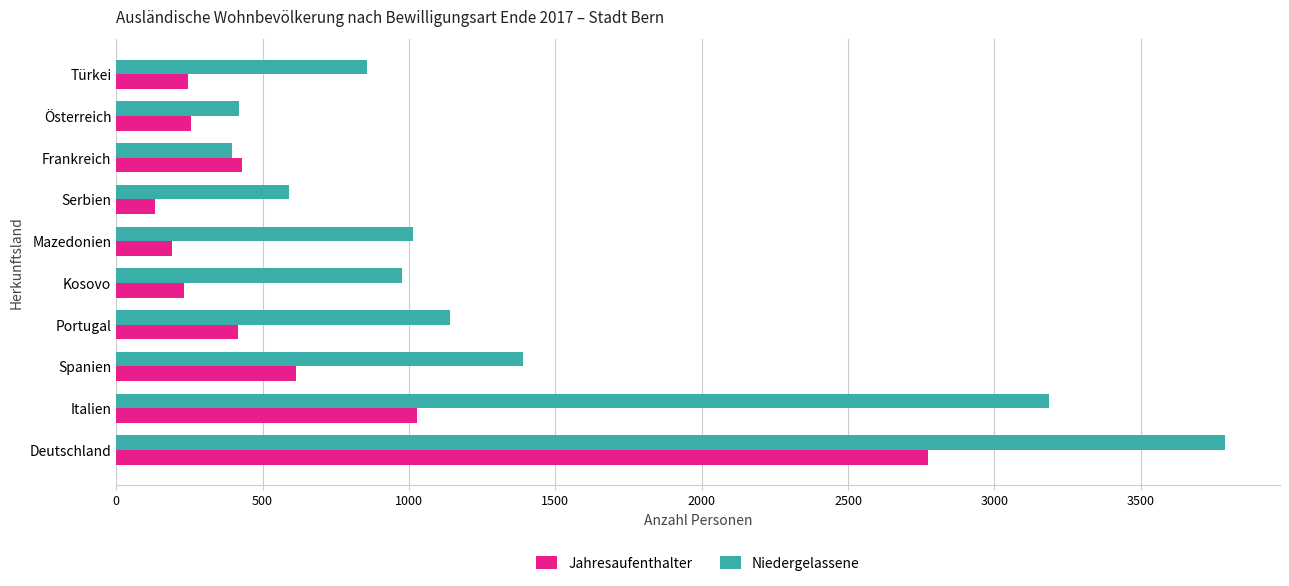

What is the sum of the Niedergelassene values at Serbien and Frankreich?

988